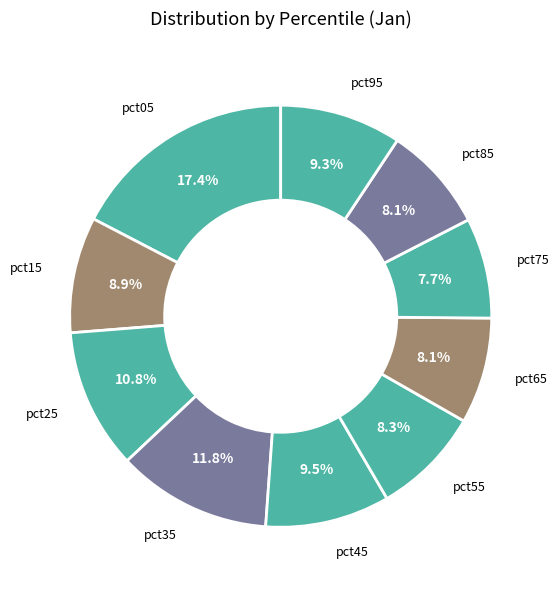

To the nearest percent, what is the difference between the largest and smallest slice percentages?

10%